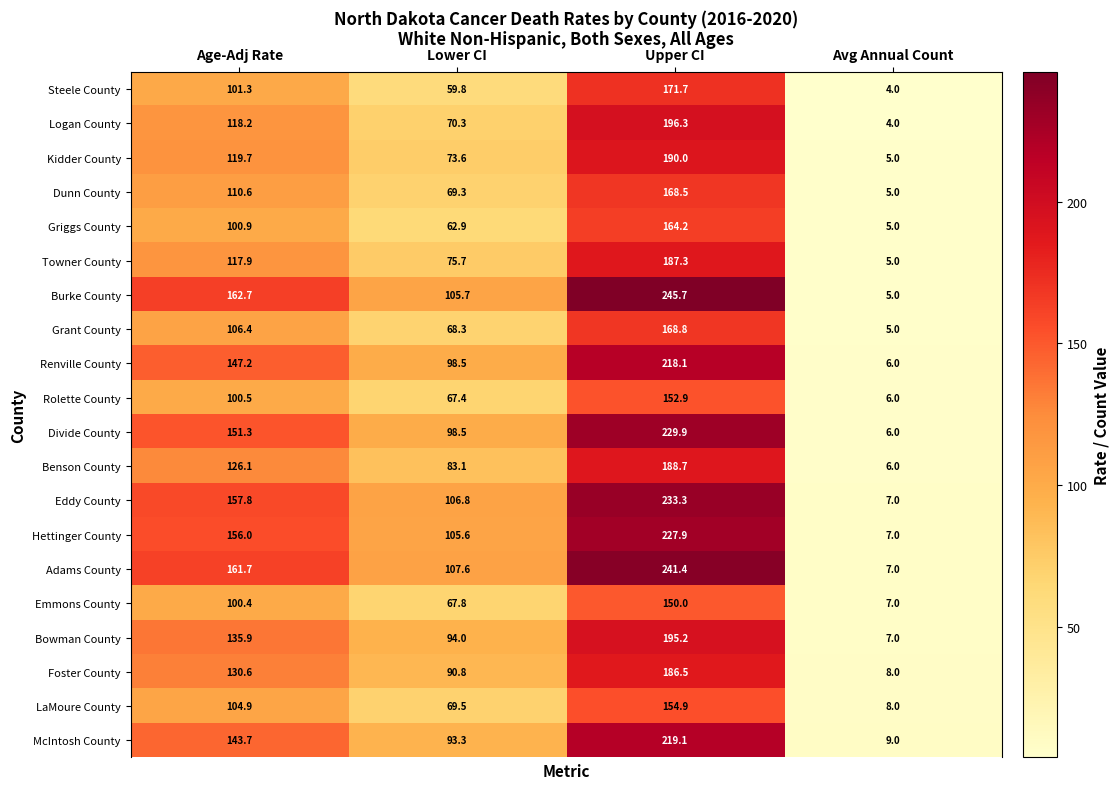

What is the smallest value displayed?

4.0